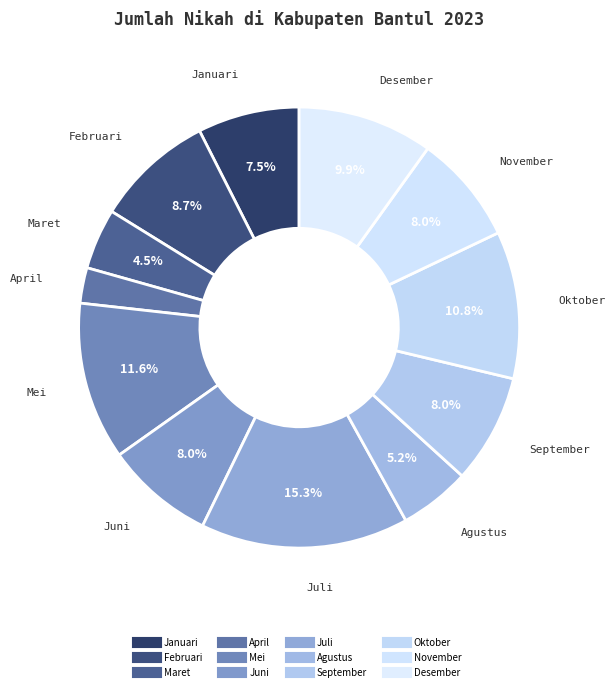

The Mei slice represents 17% of the pie. True or false?

False